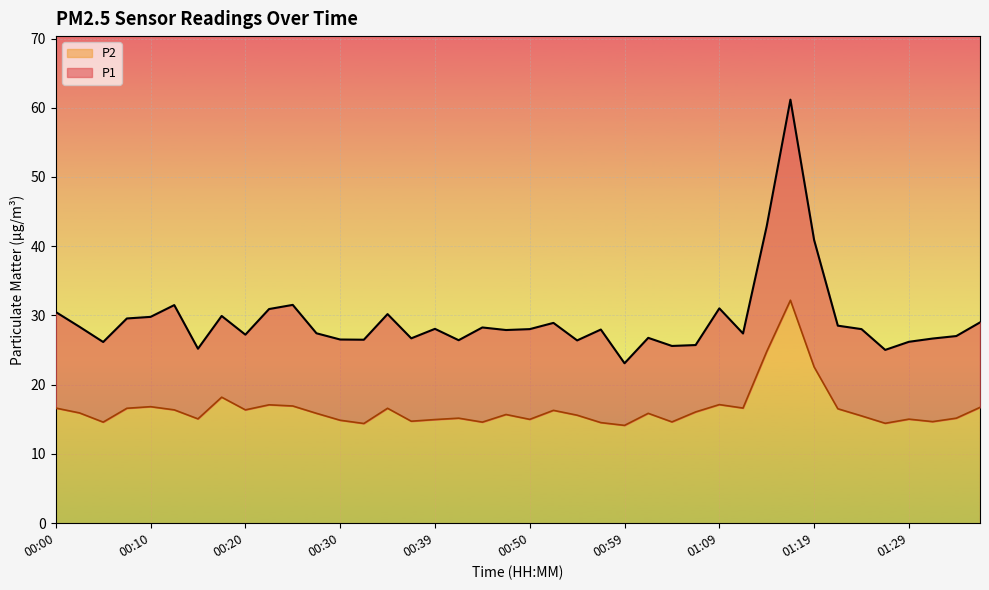

True or false: P1 and P2 cross at least once.

False